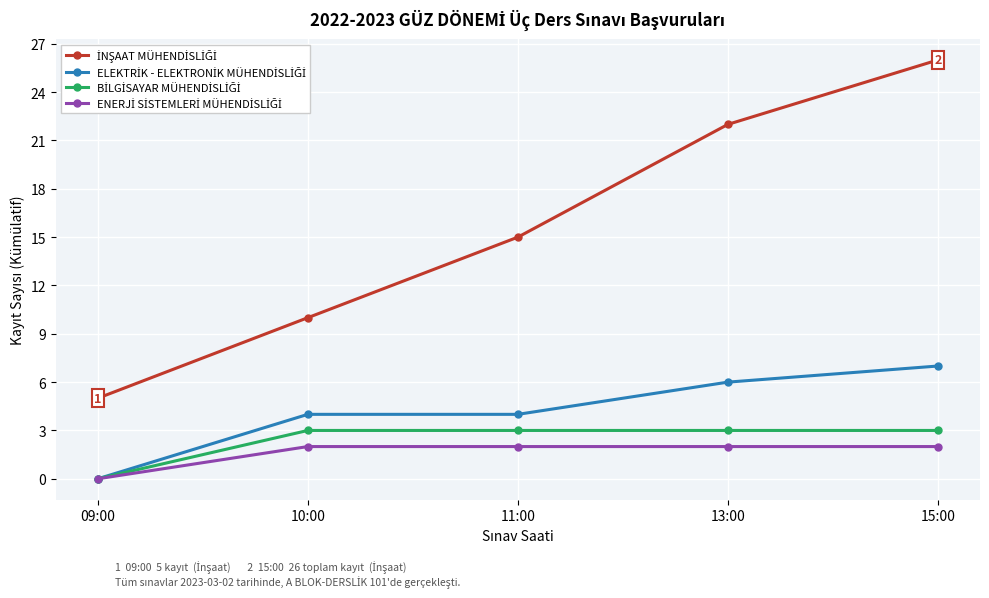

What is the label of the 5th point from the right?

09:00